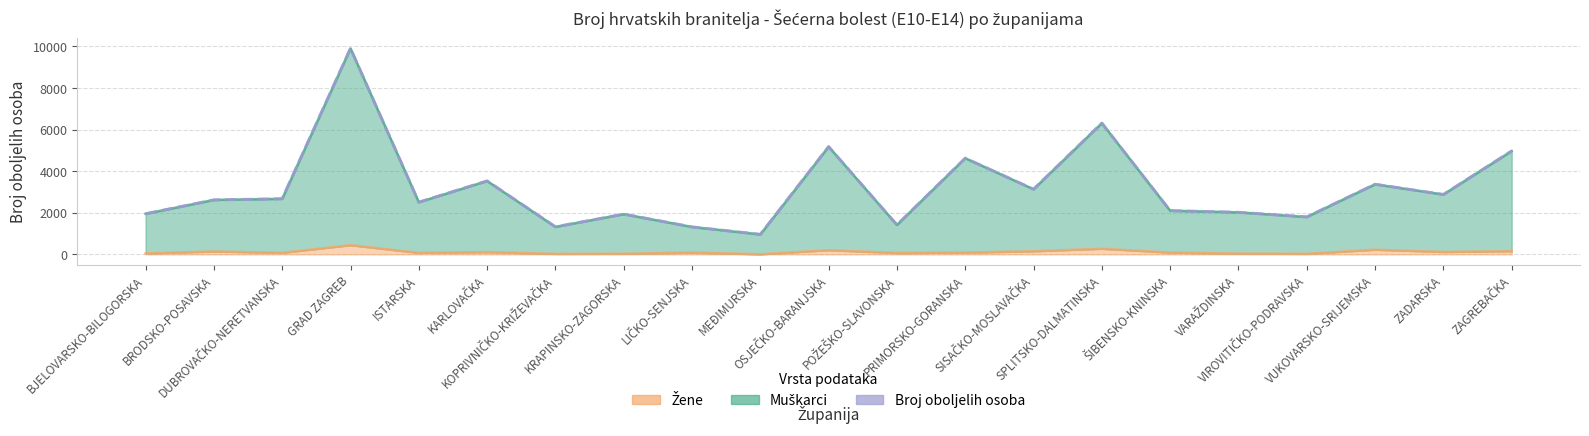

How many interior local valleys (lower than both neighbors) does the data have?

7